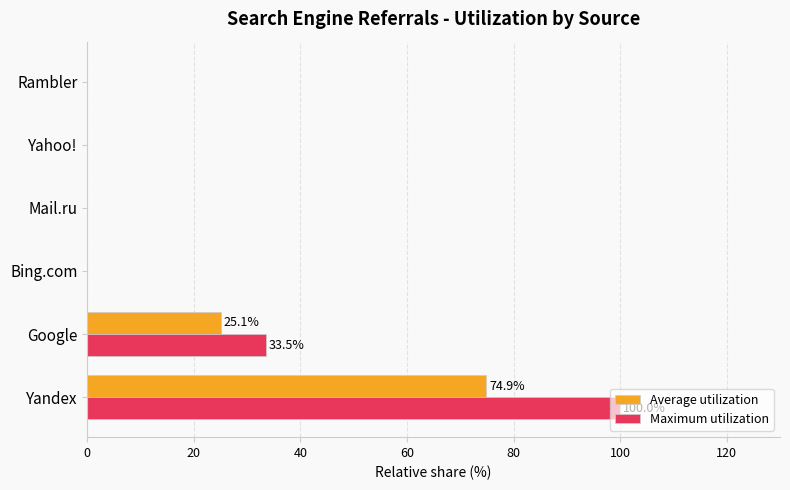

The value of Maximum utilization at Mail.ru is -33.3. True or false?

False